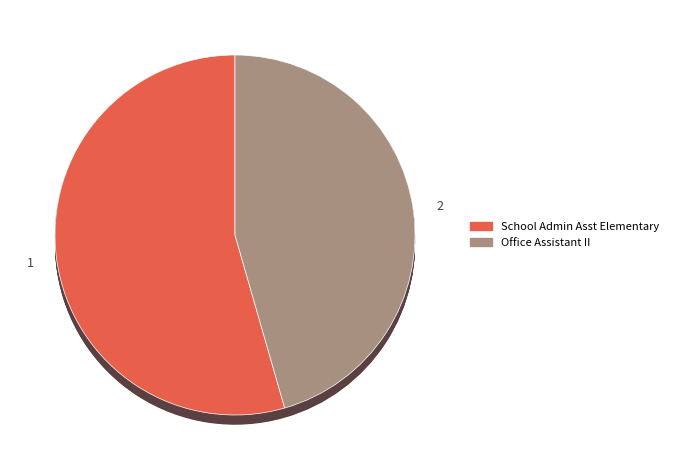

How many slices are in this pie chart?

2